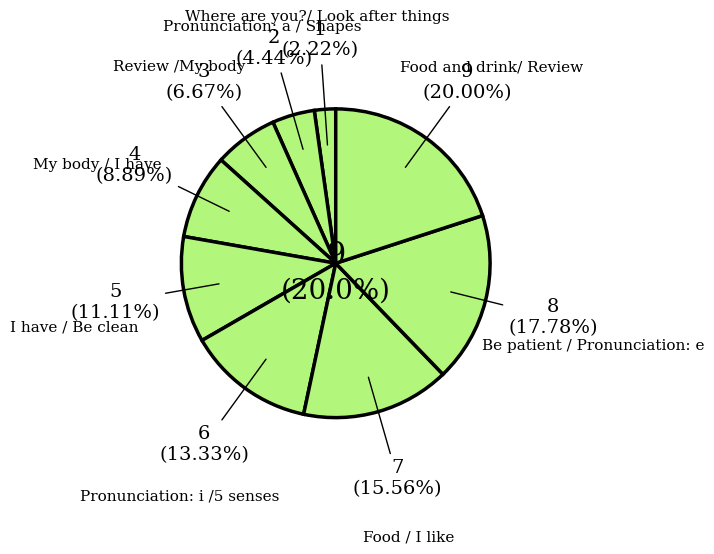

To the nearest percent, what is the combined percentage of Pronunciation: i /5 senses and Food / I like?

29%